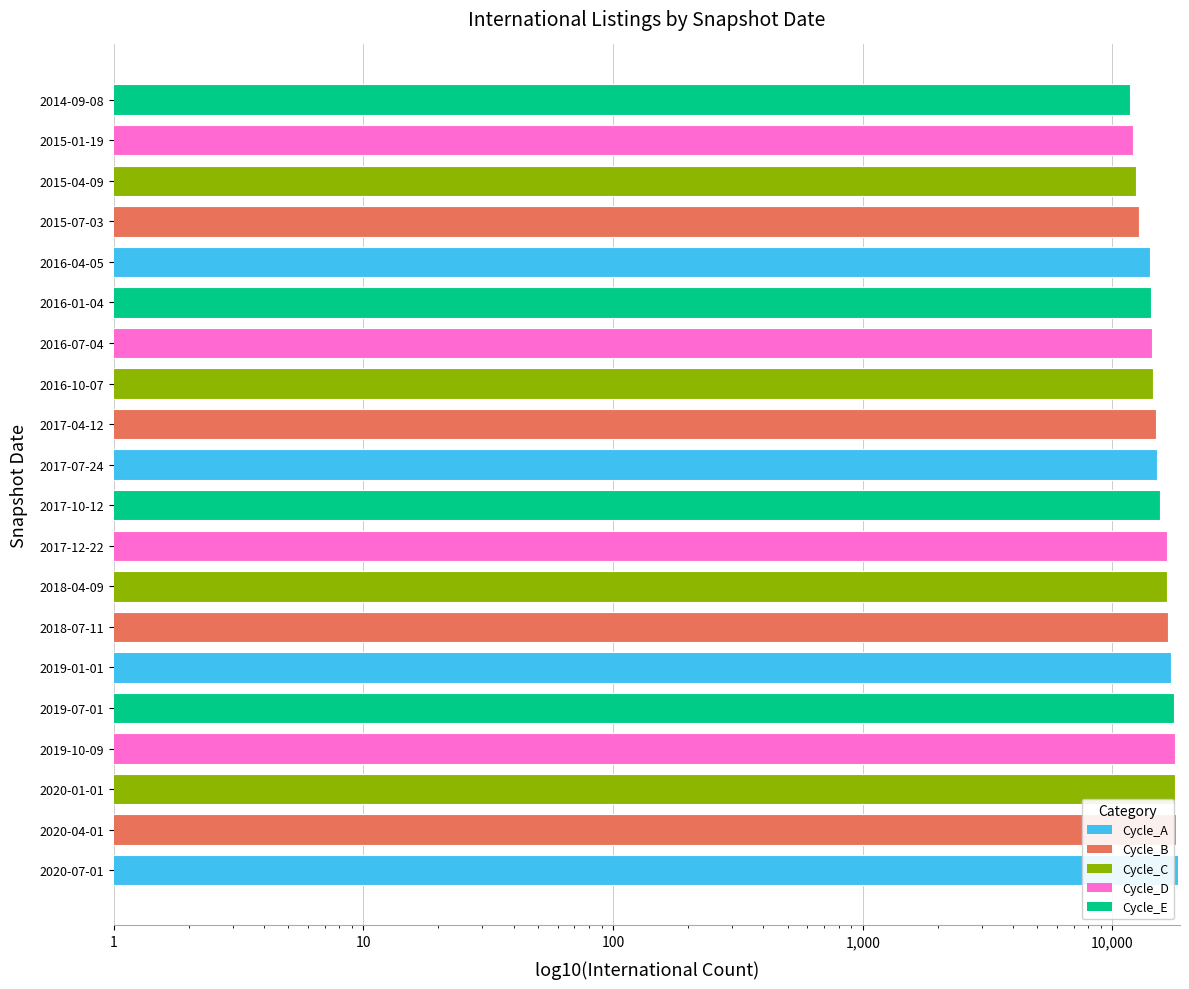

How many data points are less than 15430?

10